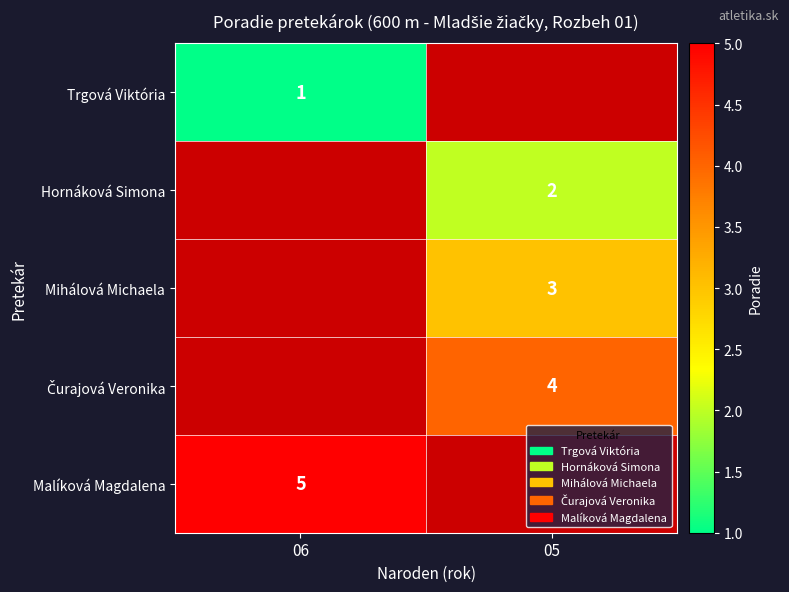

The value of Trgová Viktória at 06 is 2. True or false?

False